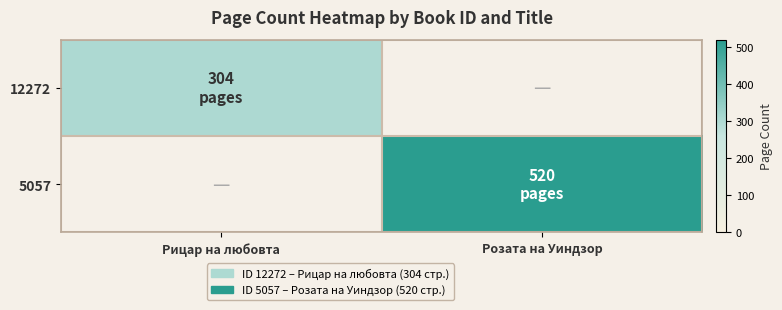

Which category has the highest value in the 5057 series?

Рицар на любовта